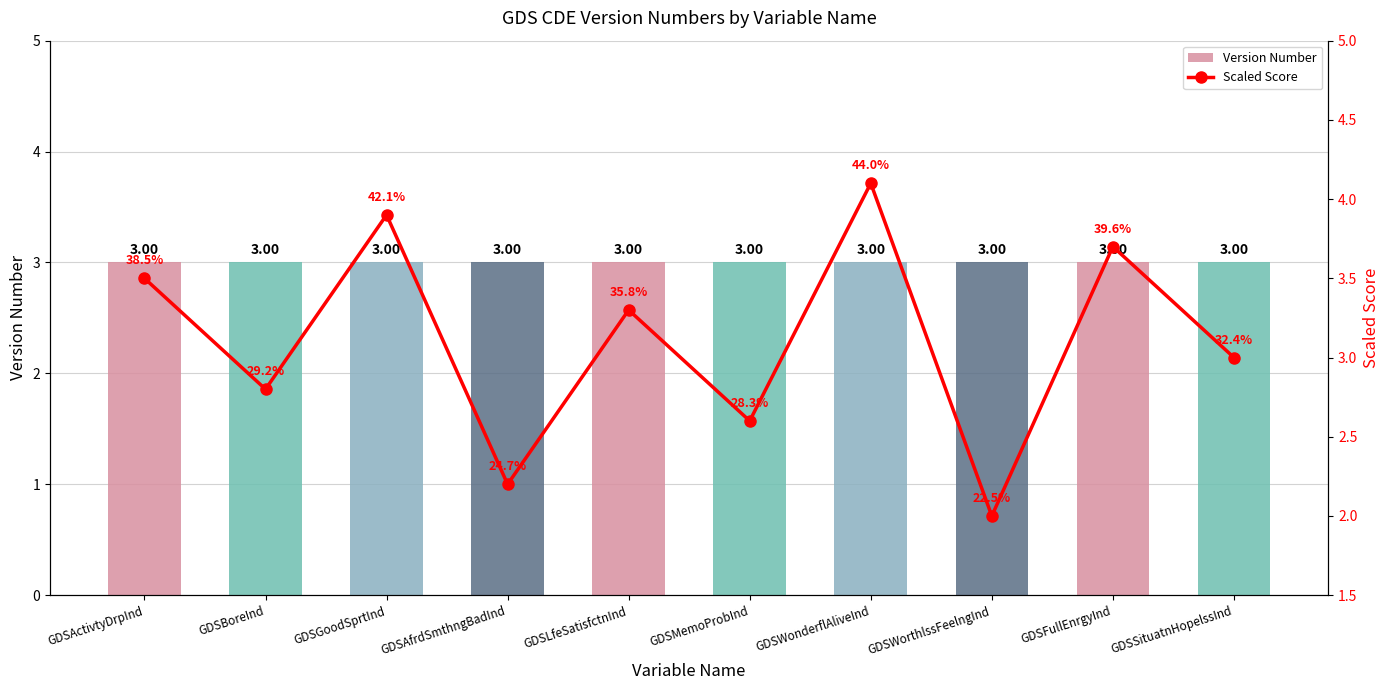

What is the minimum value shown in the chart?

2.0